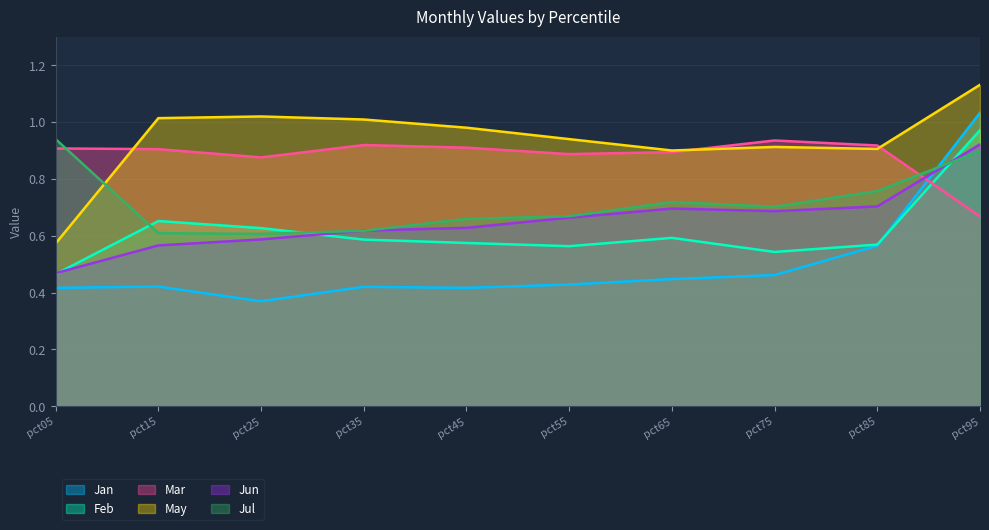

Does the chart have visible grid lines?

Yes